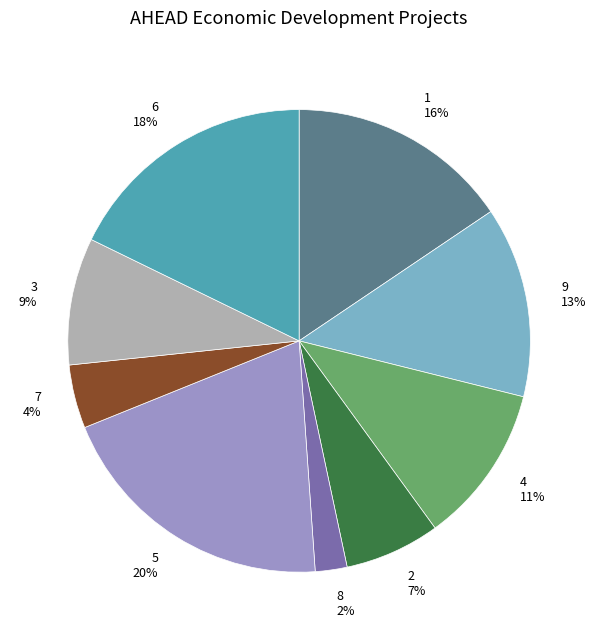

Is it true that 6 is 26% of the pie?

False